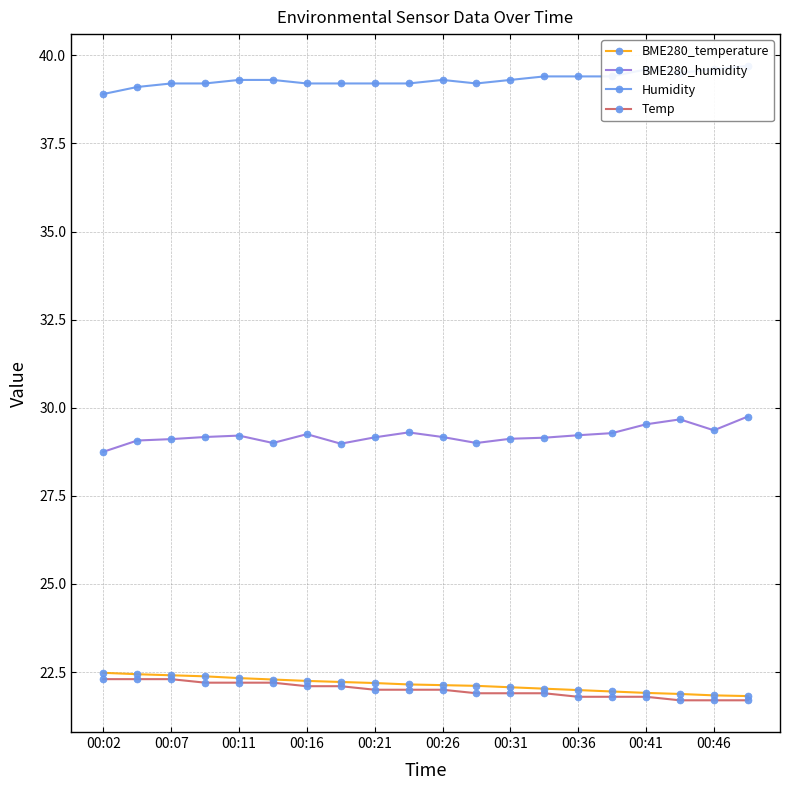

In Humidity, how many points are lower than both neighbors (excluding endpoints)?

2